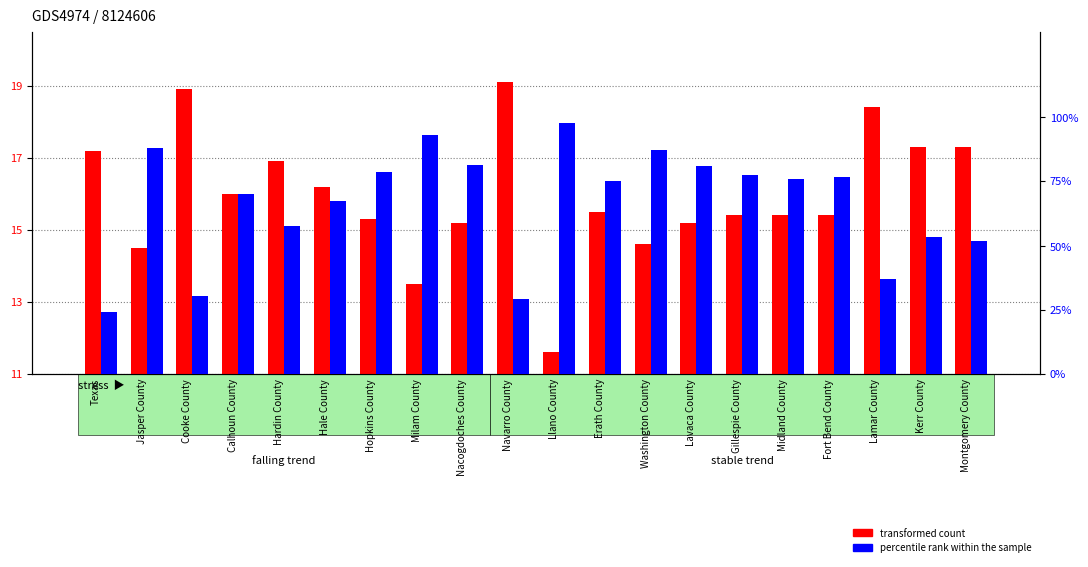

Reading right to left, transcribe all the data shown in this chart.

transformed count: Montgomery County=17.3	Kerr County=17.3	Lamar County=18.4	Fort Bend County=15.4	Midland County=15.4	Gillespie County=15.4	Lavaca County=15.2	Washington County=14.6	Erath County=15.5	Llano County=11.6	Navarro County=19.1	Nacogdoches County=15.2	Milam County=13.5	Hopkins County=15.3	Hale County=16.2	Hardin County=16.9	Calhoun County=16.0	Cooke County=18.9	Jasper County=14.5	Texas=17.2
percentile rank within the sample: Montgomery County=73.0	Kerr County=75.0	Lamar County=52.0	Fort Bend County=108.0	Midland County=107.0	Gillespie County=109.0	Lavaca County=114.0	Washington County=123.0	Erath County=106.0	Llano County=138.0	Navarro County=41.0	Nacogdoches County=115.0	Milam County=131.0	Hopkins County=111.0	Hale County=95.0	Hardin County=81.0	Calhoun County=99.0	Cooke County=43.0	Jasper County=124.0	Texas=34.0